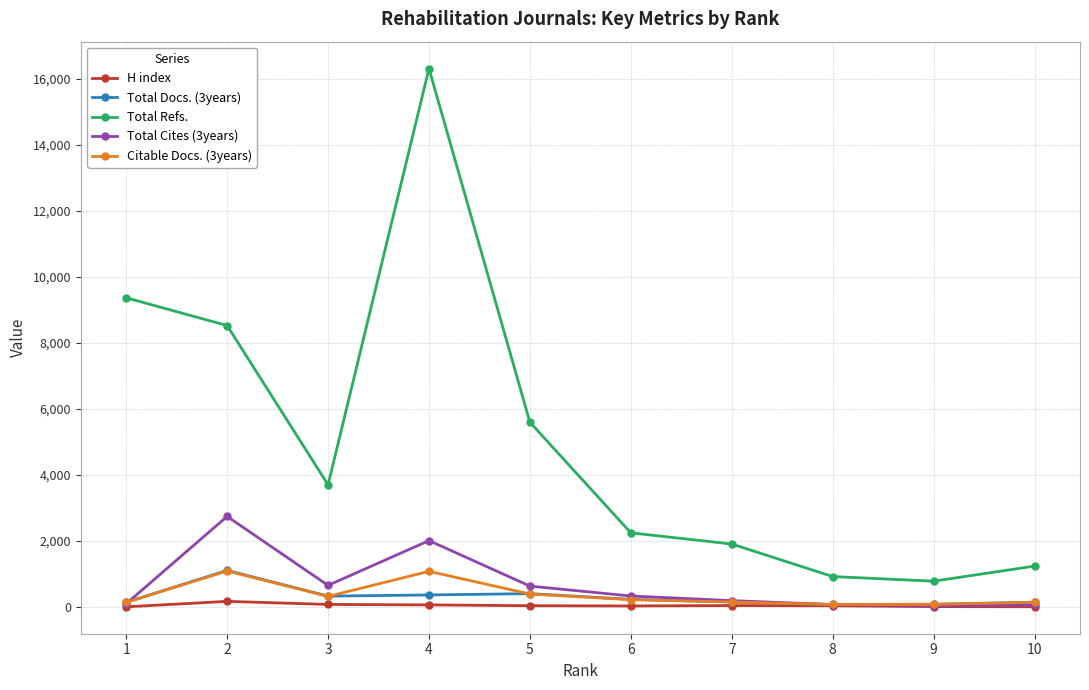

At how many categories does at least one series exceed 14013?

1